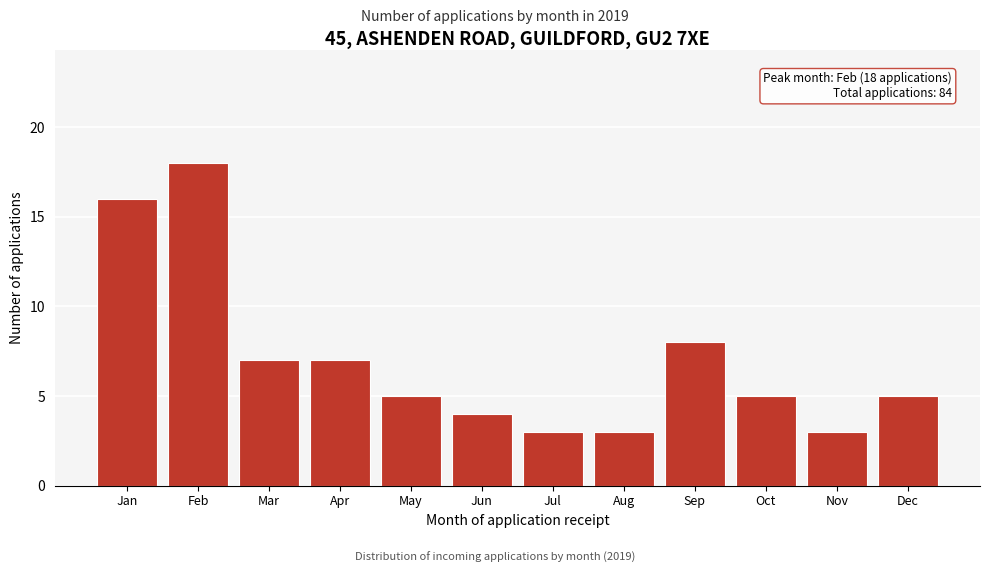

Reading right to left, transcribe all the data shown in this chart.

Dec=5	Nov=3	Oct=5	Sep=8	Aug=3	Jul=3	Jun=4	May=5	Apr=7	Mar=7	Feb=18	Jan=16